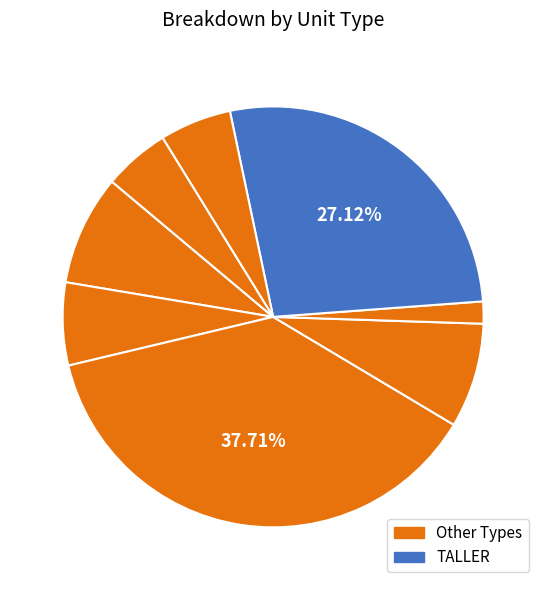

Count the number of slices in the pie.

8